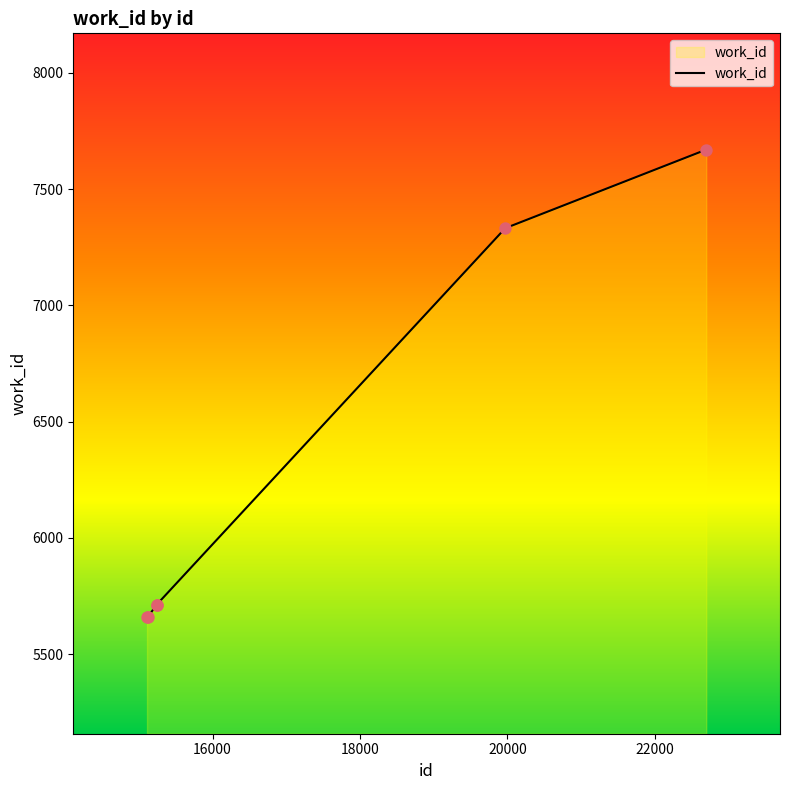

What is the minimum value shown in the chart?

5658